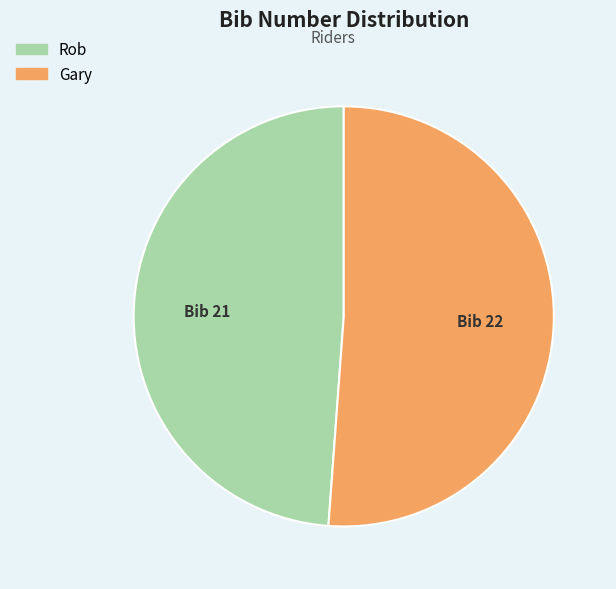

What is the ratio of the value at Gary to the value at Rob?

1.0